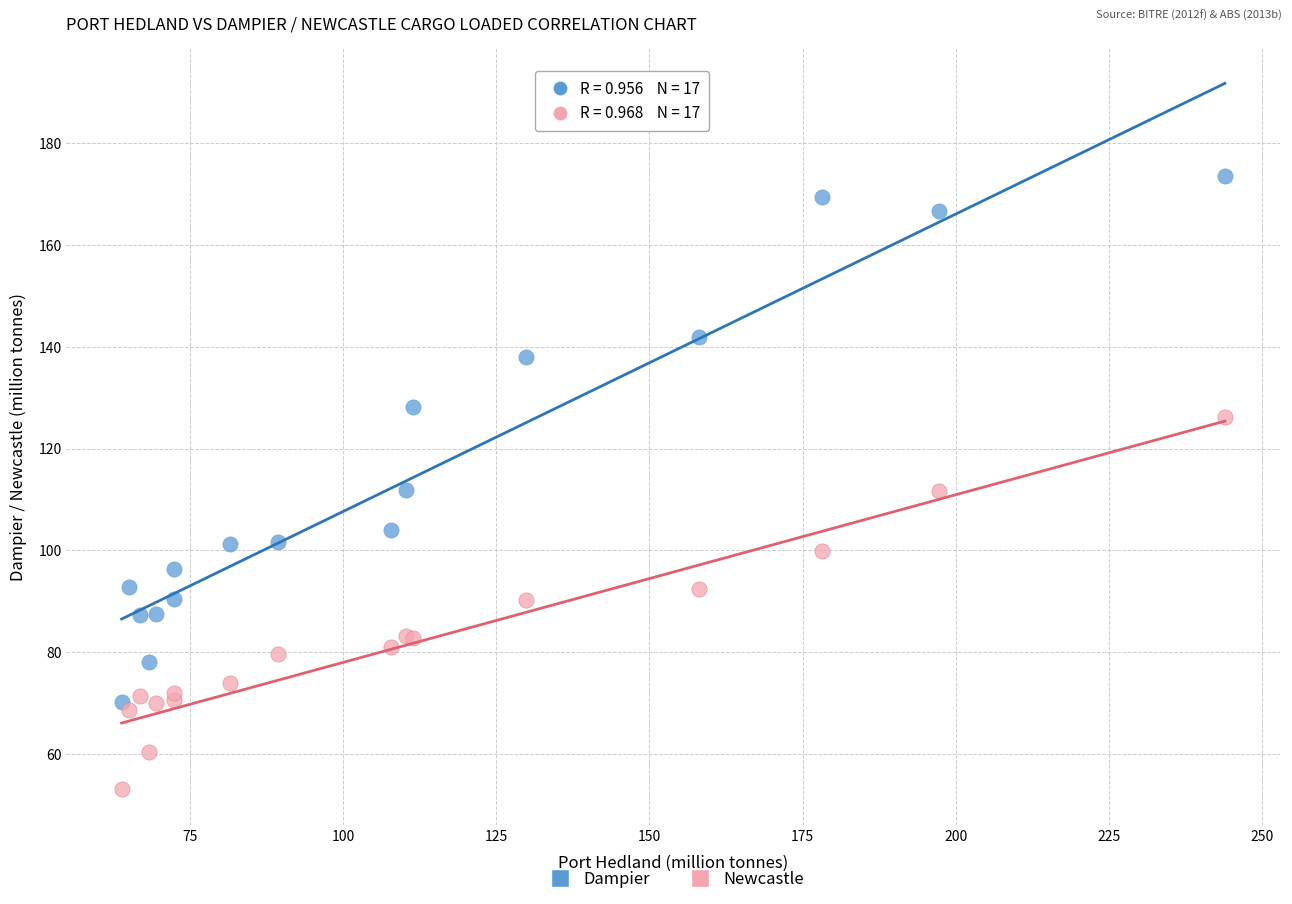

Which series reaches the maximum Y coordinate?

Dampier